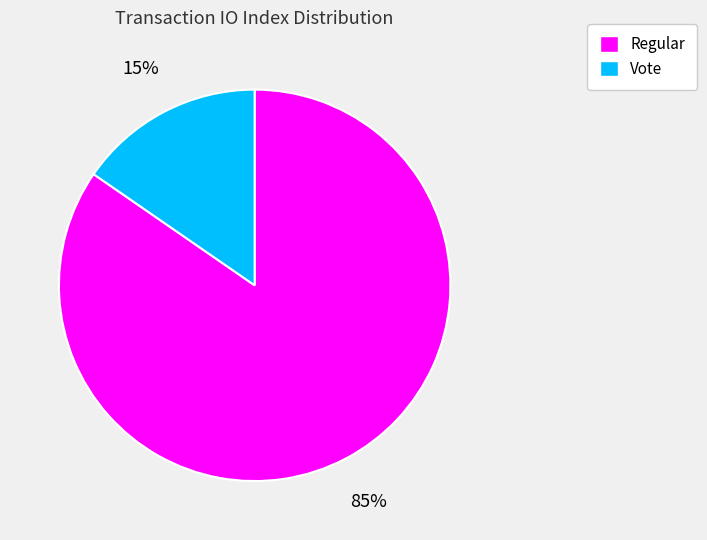

What is the smallest slice in the pie chart?

Vote